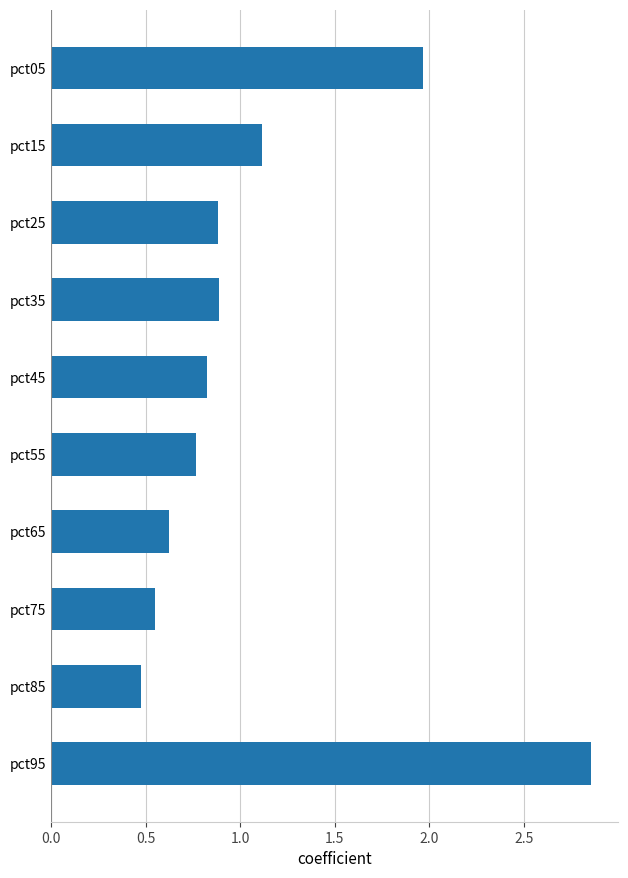

What is the difference between the values at pct35 and pct05?

1.1